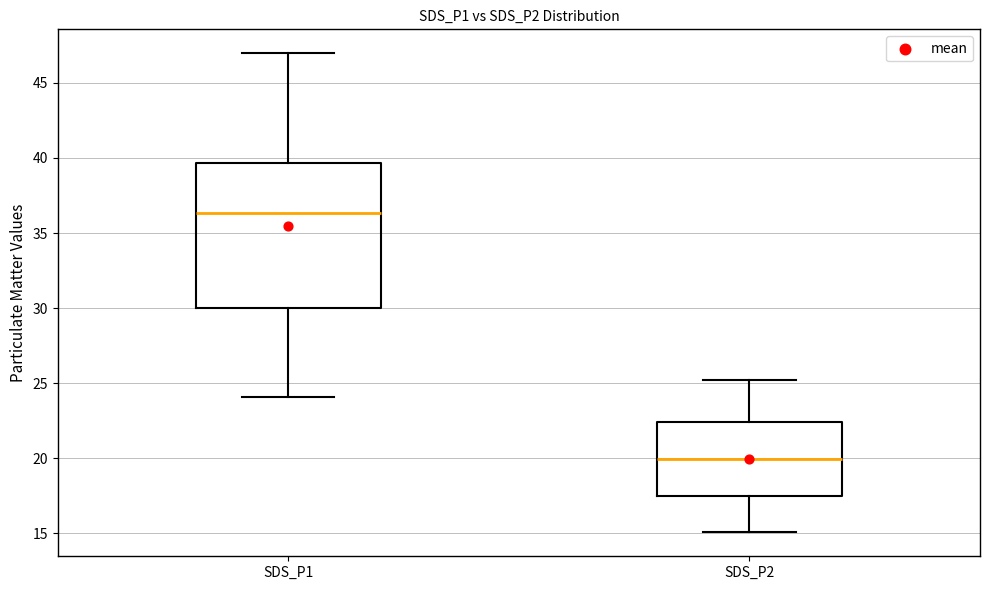

Which box is the tallest, from its lower edge to its upper edge?

SDS_P1